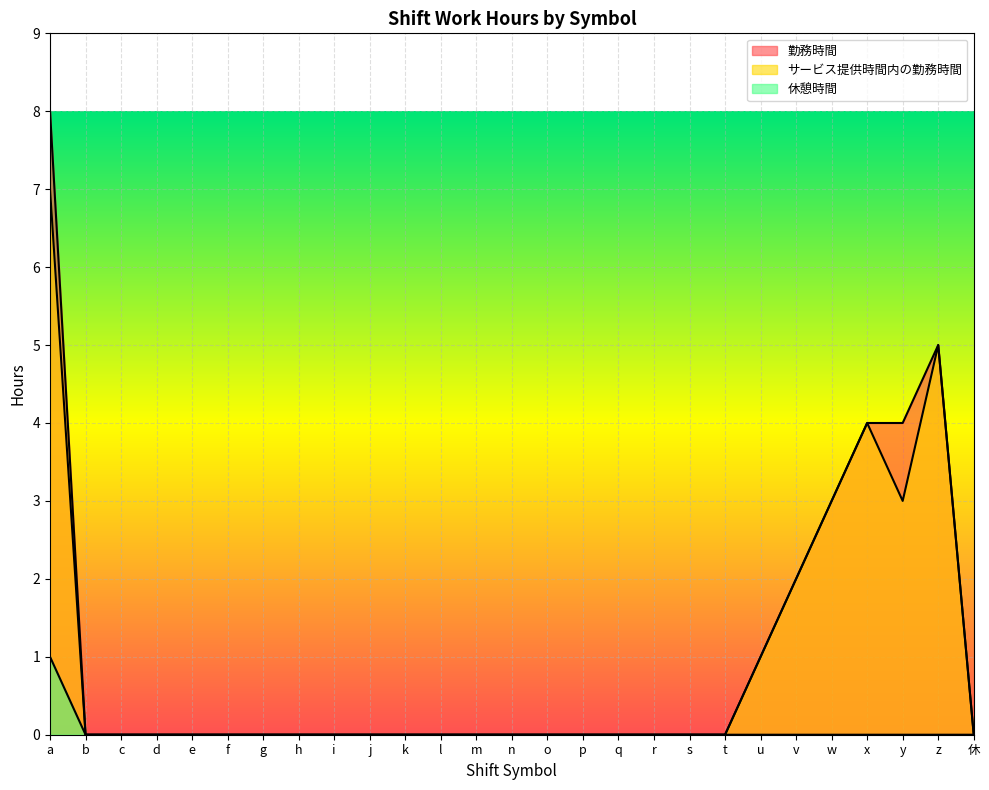

True or false: 休憩時間 has more than 2 points higher than both neighbors.

False